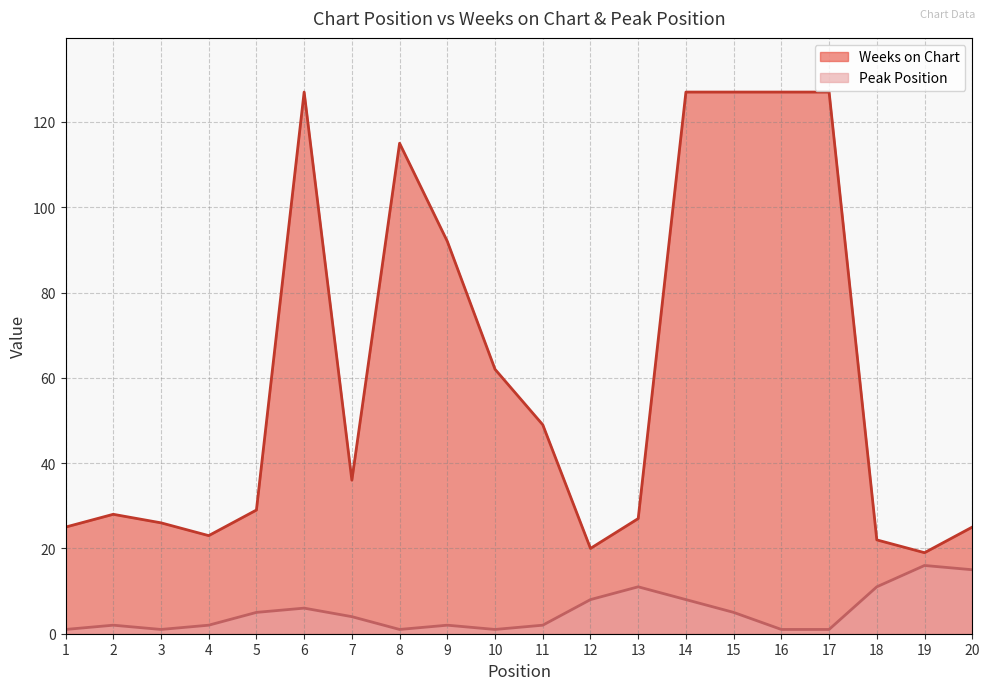

At which label does Weeks on Chart reach its minimum?

19